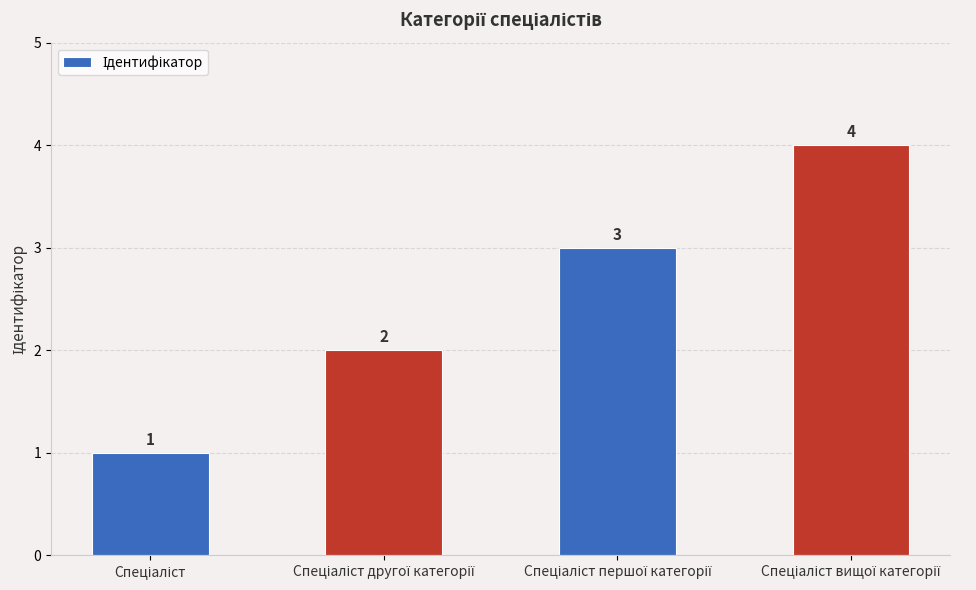

What is the difference between the maximum and minimum values?

3